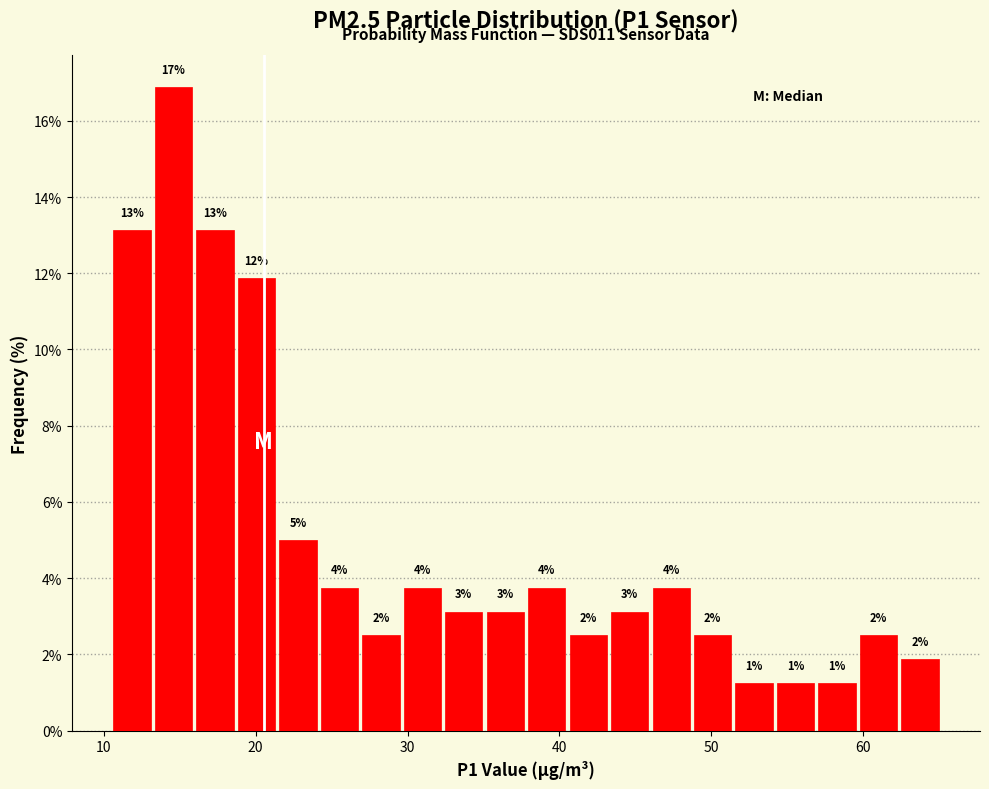

Read against the x-axis, roughly where is the centre of the tallest bar?

15